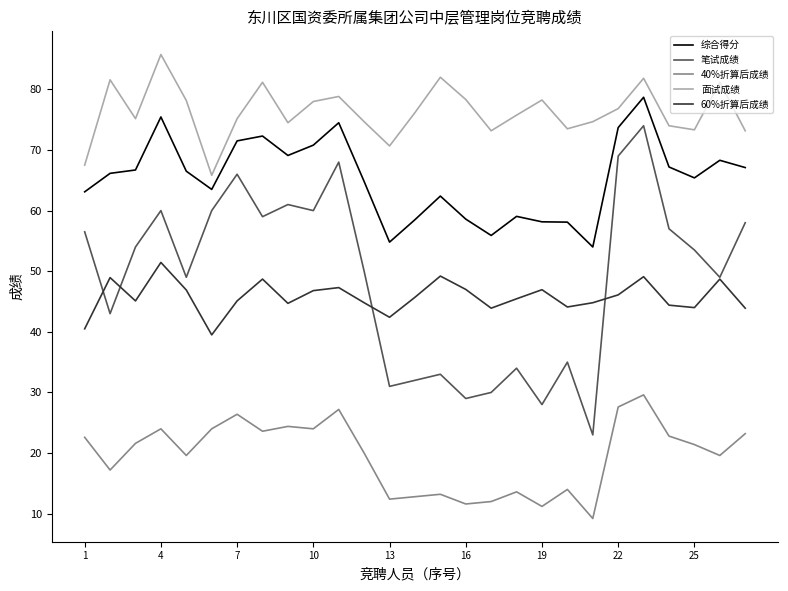

True or false: 面试成绩 and 40%折算后成绩 cross at least once.

False